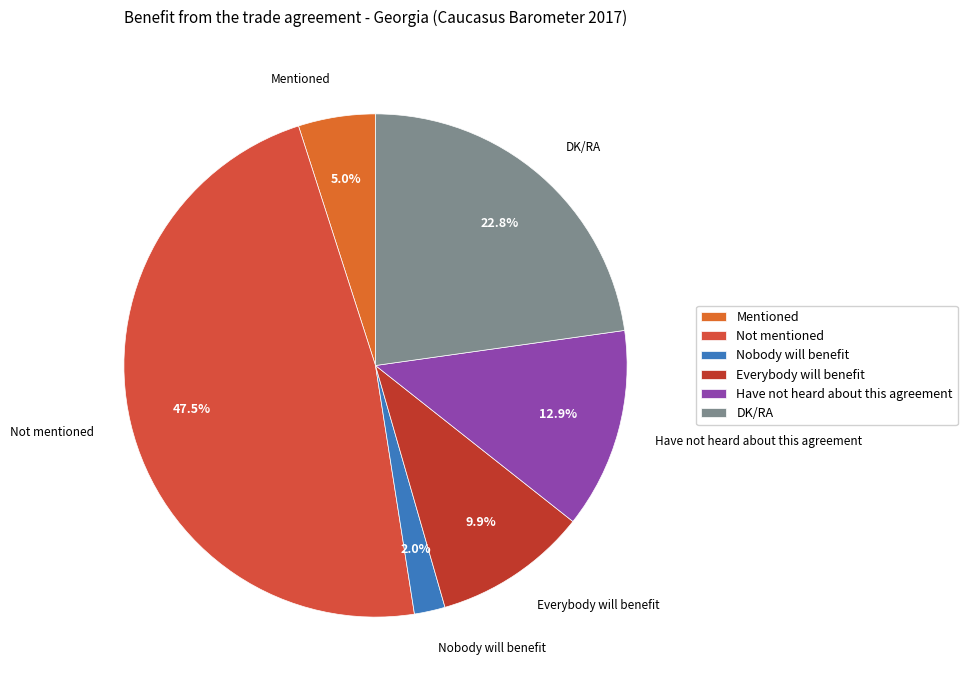

What is the ratio of the value at Everybody will benefit to the value at Mentioned?

2.0